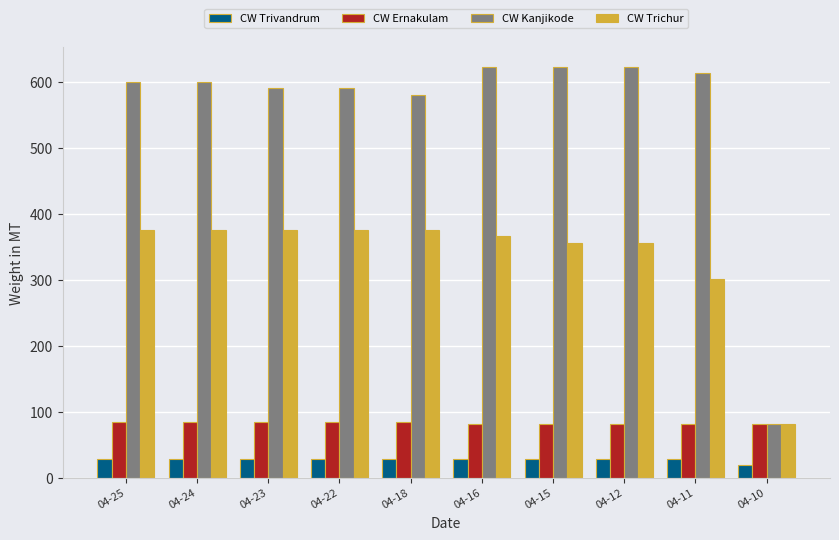

Which series has the widest spread of values?

CW Kanjikode